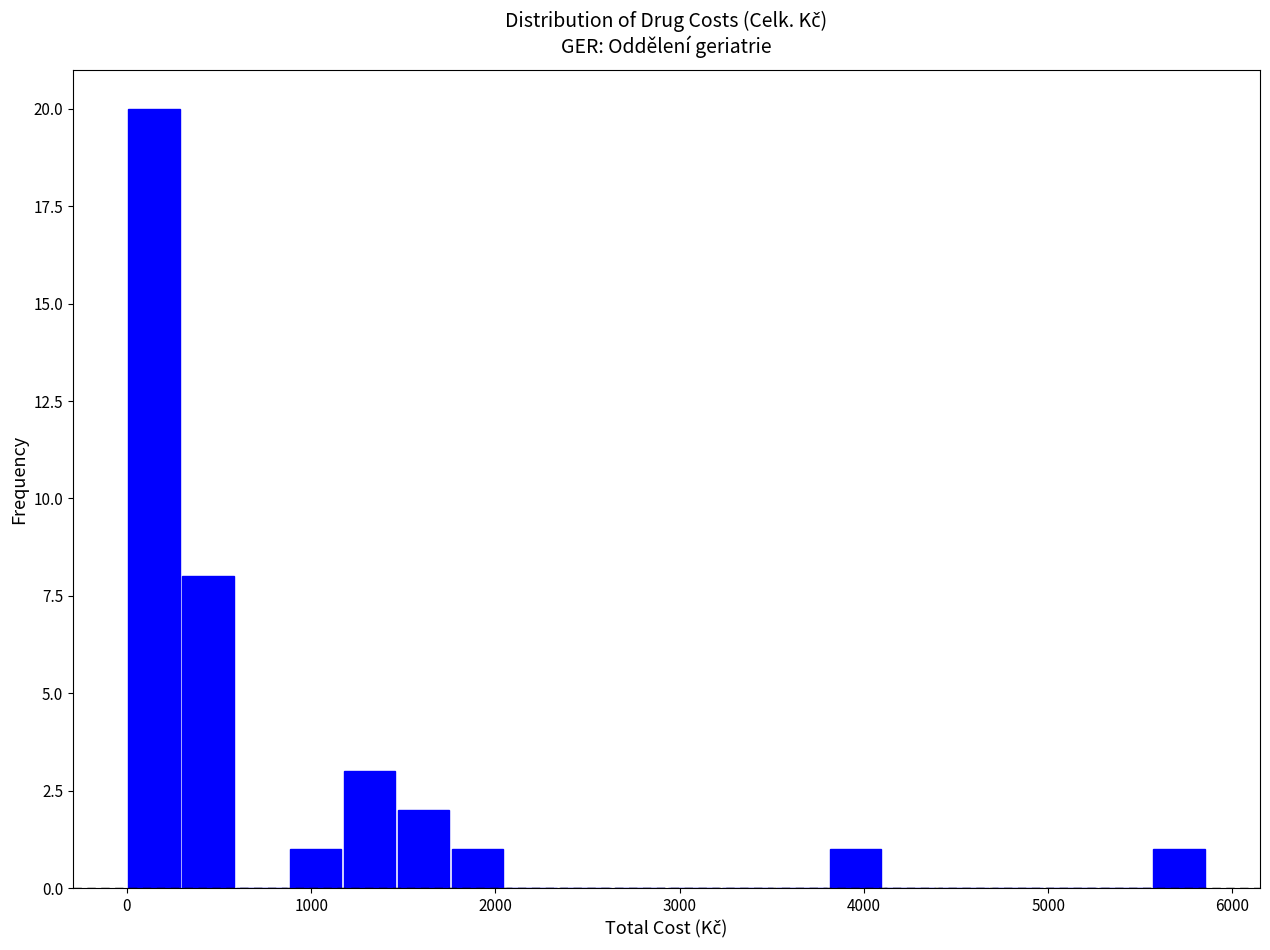

Read against the x-axis, roughly where is the centre of the tallest bar?

100